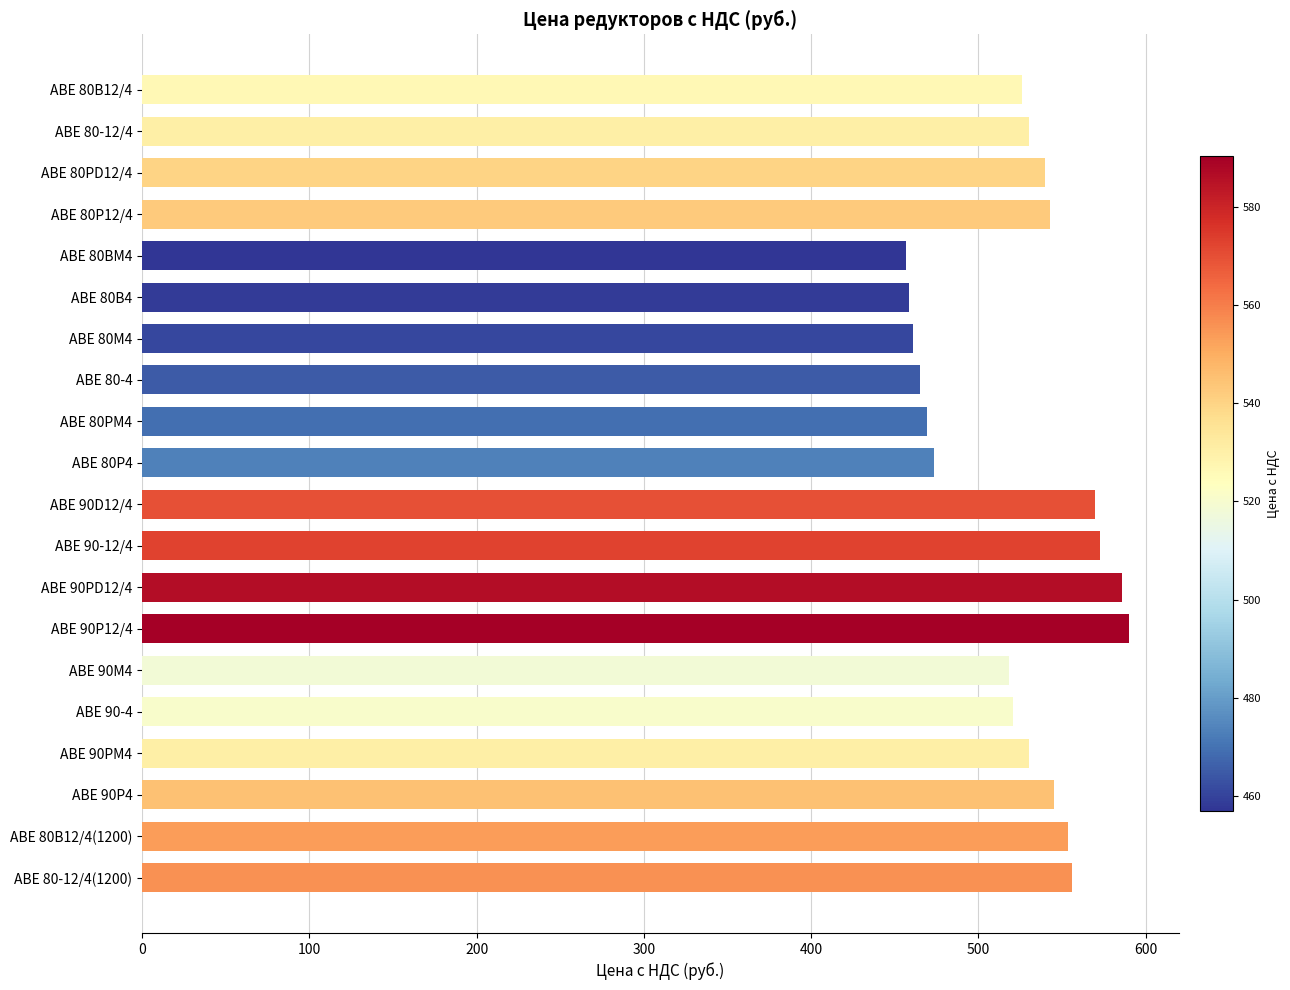

The value at АВЕ 90-4 is 520.9. True or false?

True